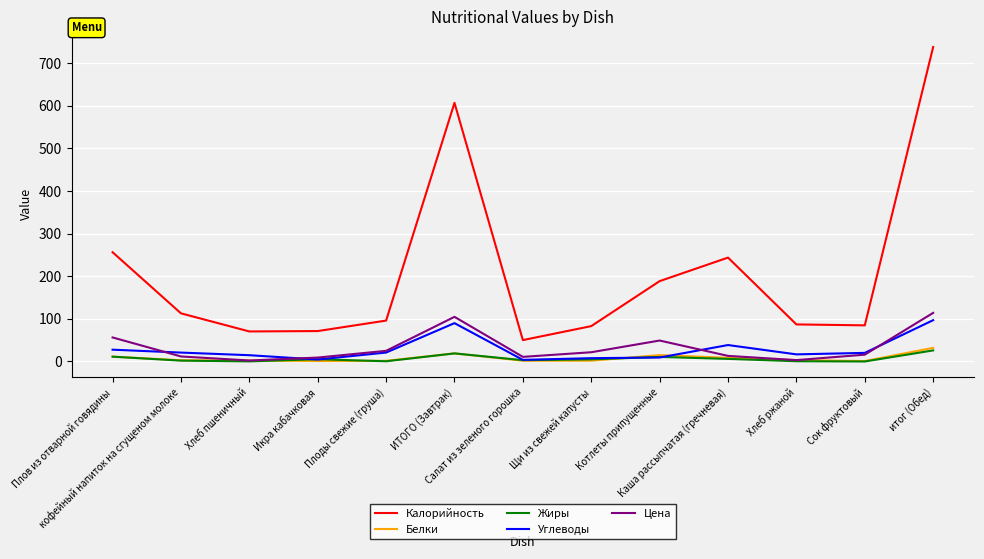

True or false: Углеводы and Калорийность cross at least once.

False